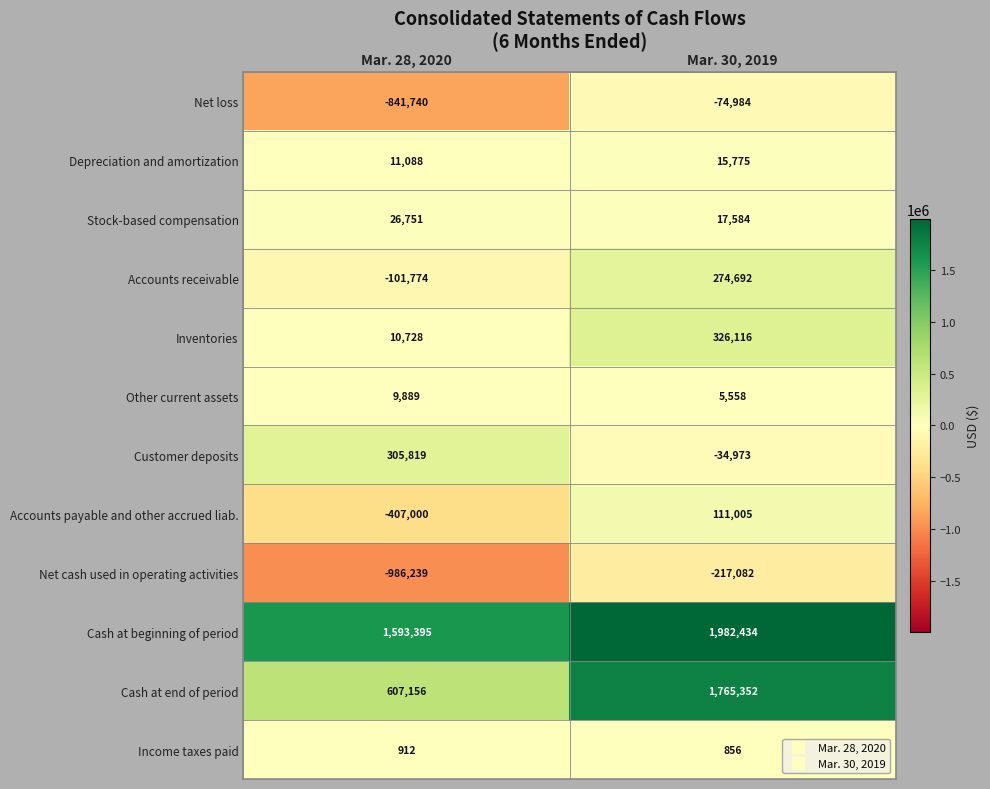

What is the difference between the maximum and minimum values in the Inventories series?

315388